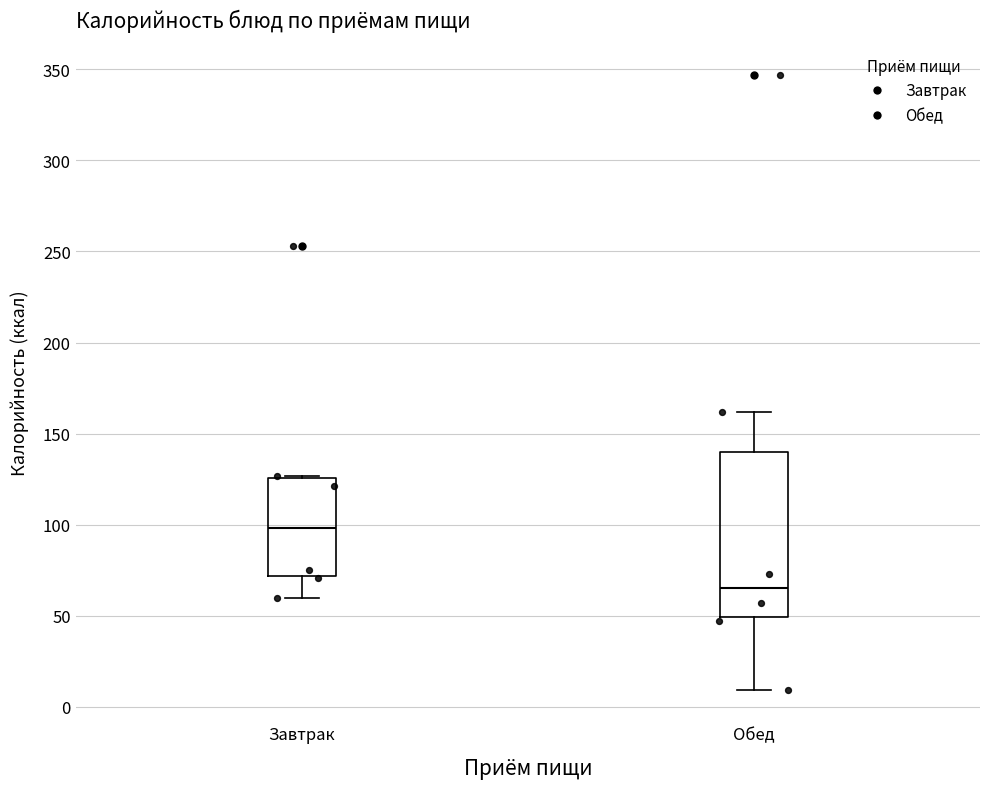

Reading left to right, transcribe this box plot: for each box, give where its median line is, the range the box spans, and where its two whiskers end, as read against the y-axis. The values are not printed on the chart, so give them approximately, as read against the axis.

Завтрак: median 100, box 70 to 125, whiskers 60 to 125
Обед: median 65, box 50 to 140, whiskers 10 to 160